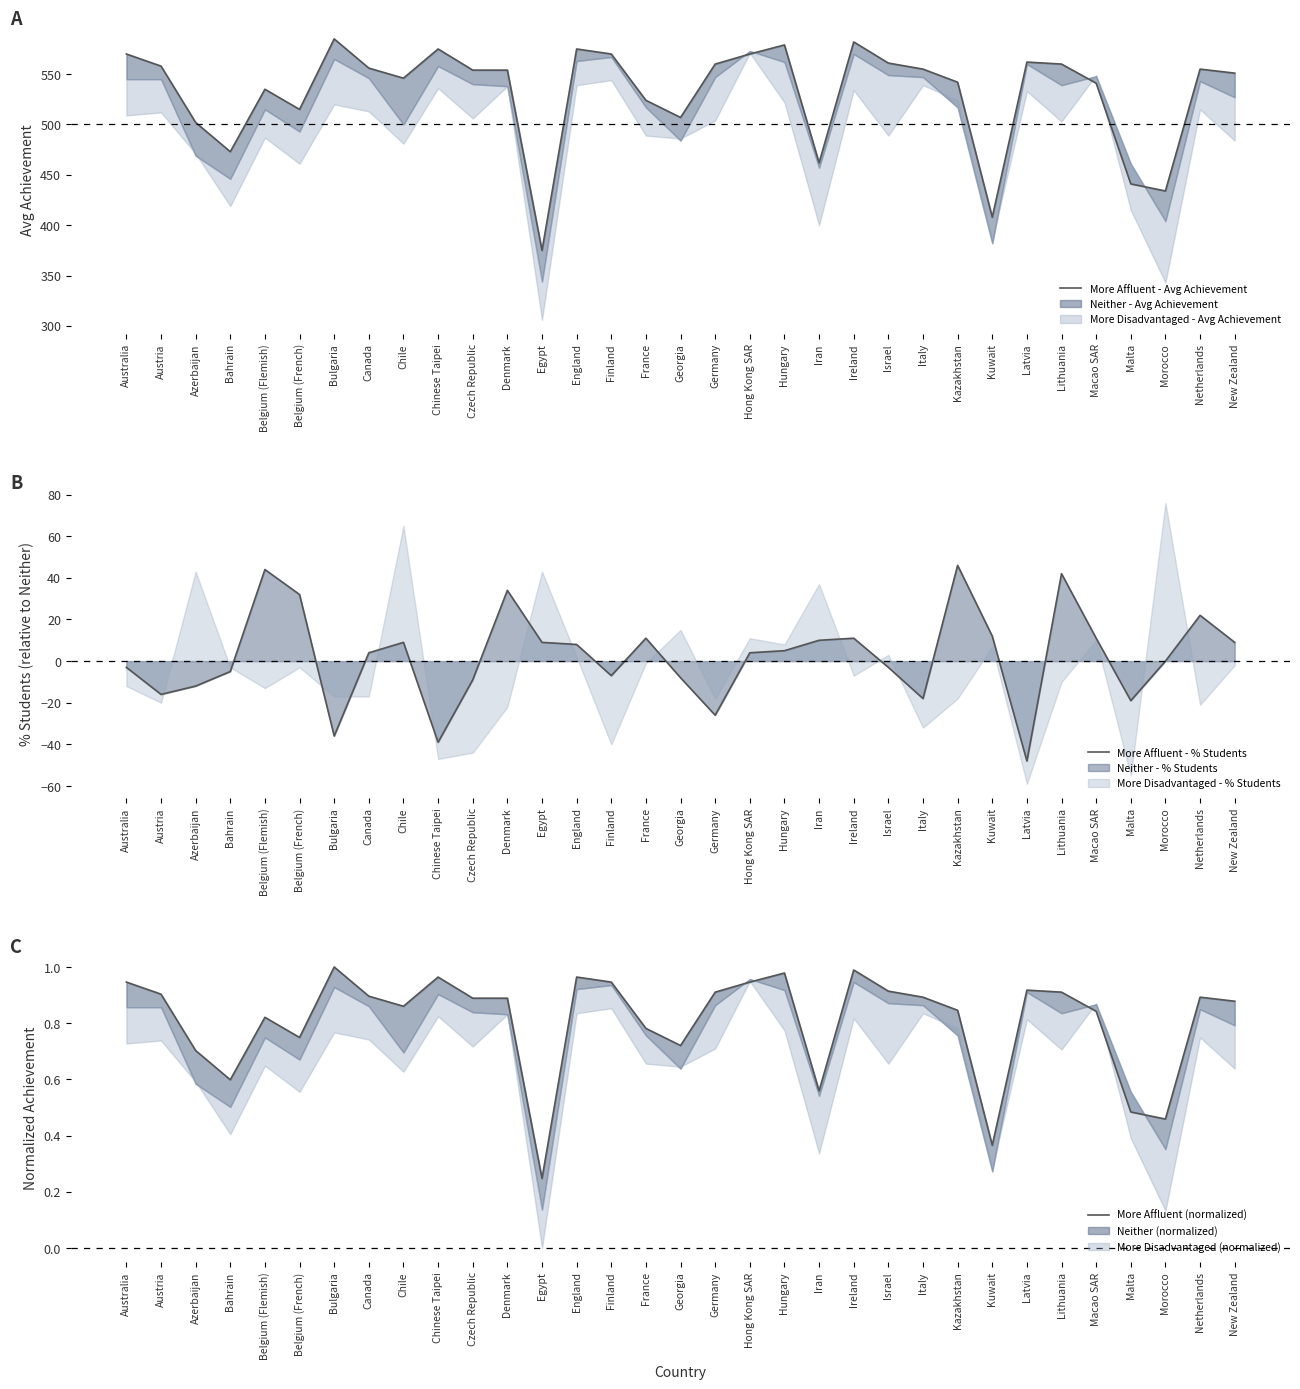

Is the value of More Affluent - % Students at Belgium (Flemish) greater than the value of More Affluent (normalized) at Egypt?

Yes